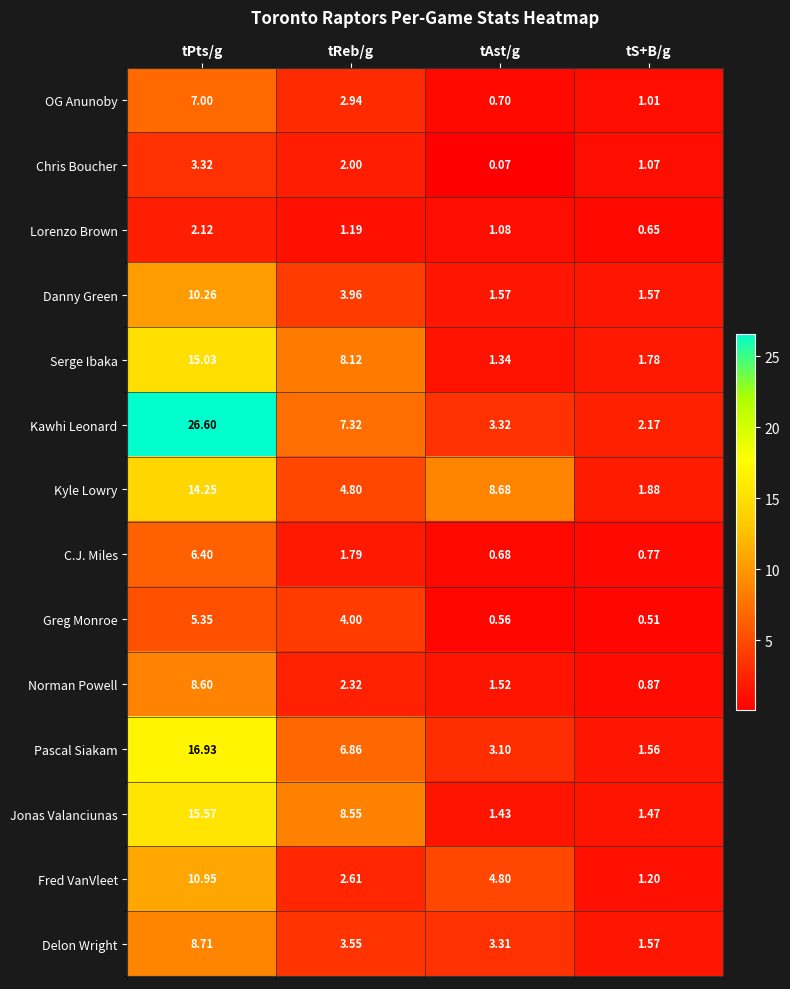

Which category has the lowest value in the Kawhi Leonard series?

tS+B/g